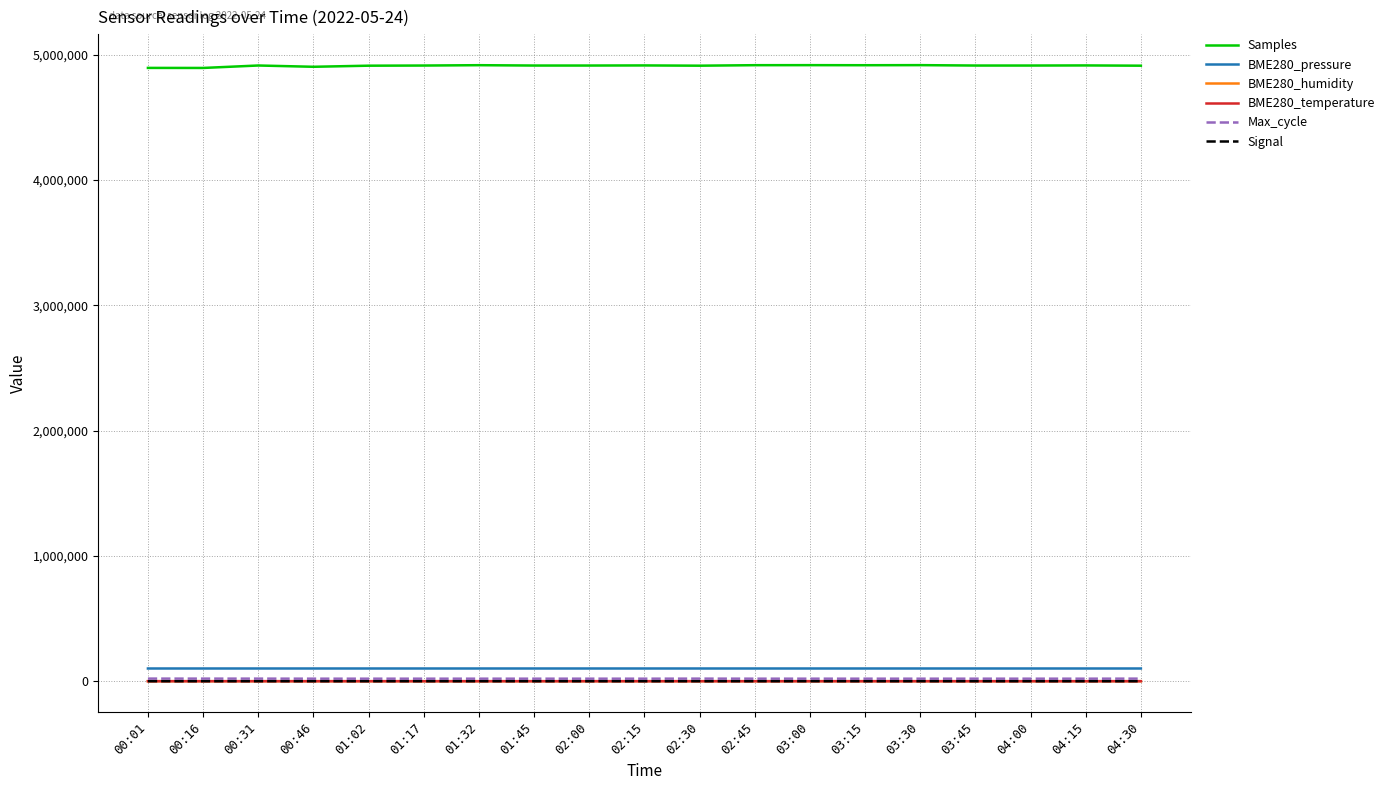

The BME280_humidity series shows 38.6 at 01:45. True or false?

True